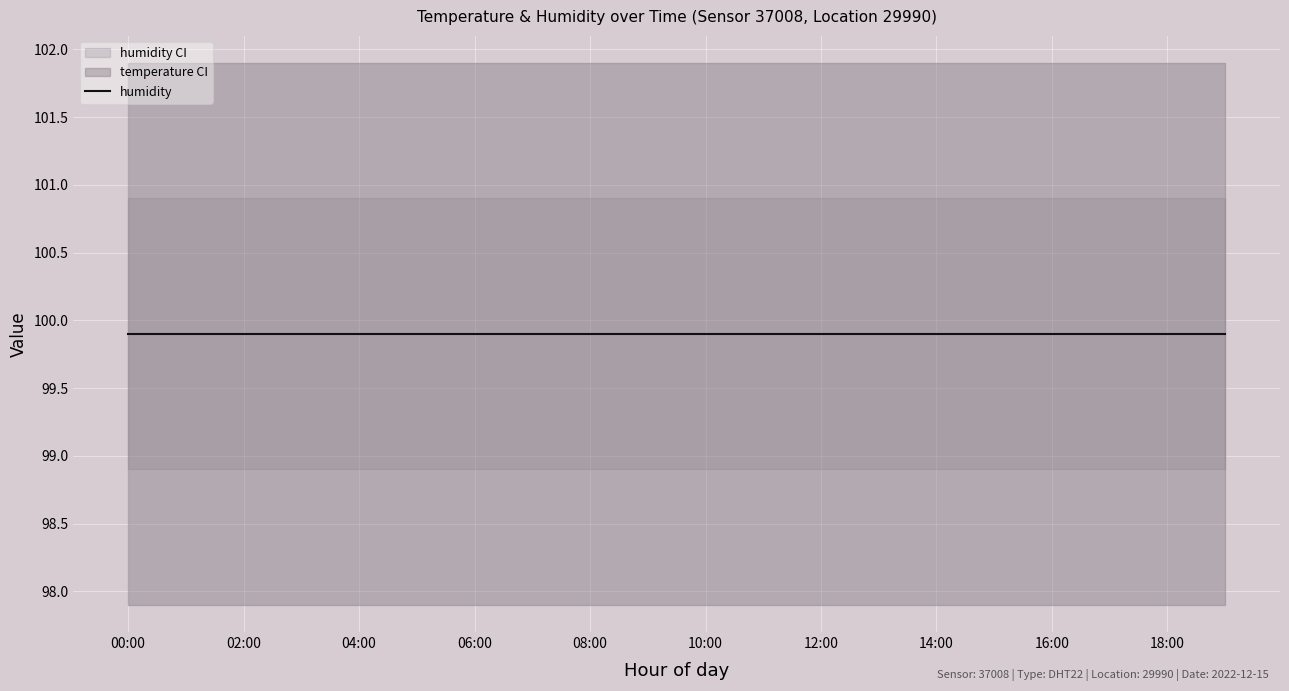

True or false: temperature and humidity intersect in this chart.

False